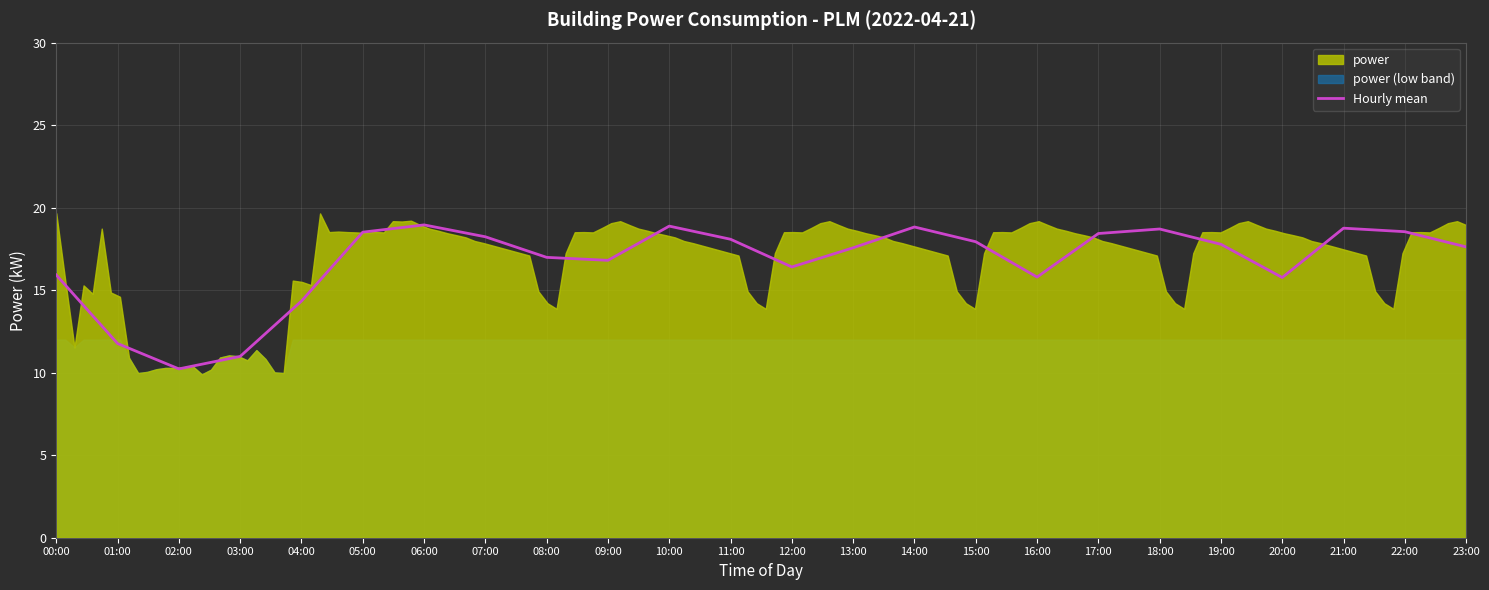

What is the difference between the maximum and minimum values?

8.7